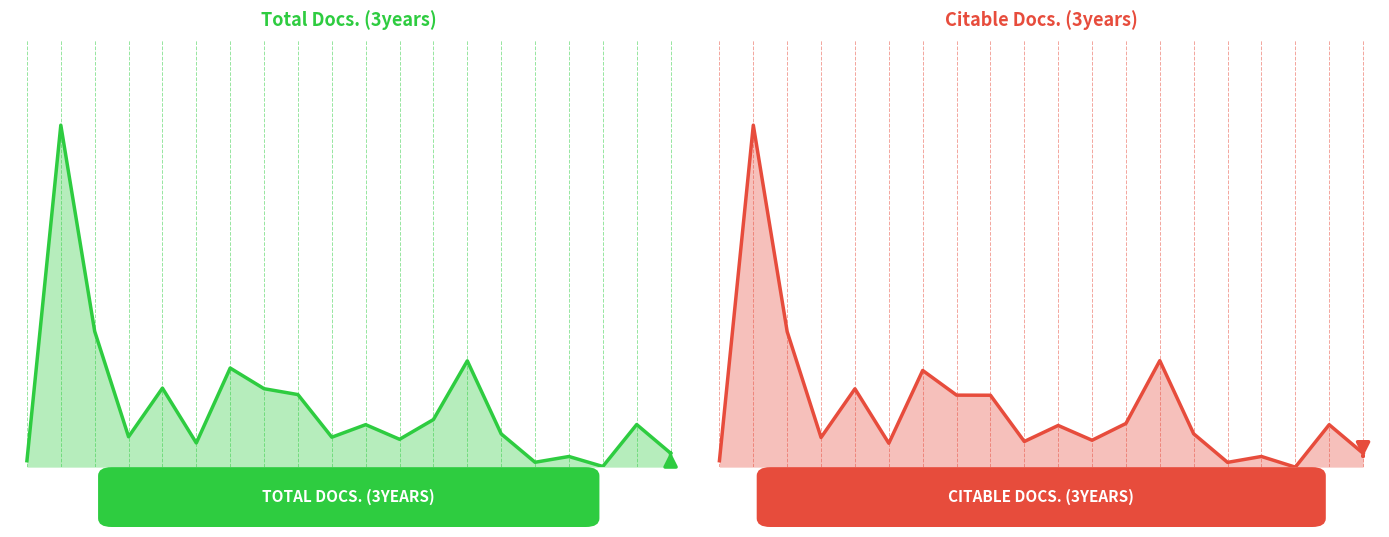

The value of Total Docs. (3years) at 8 is 956. True or false?

False